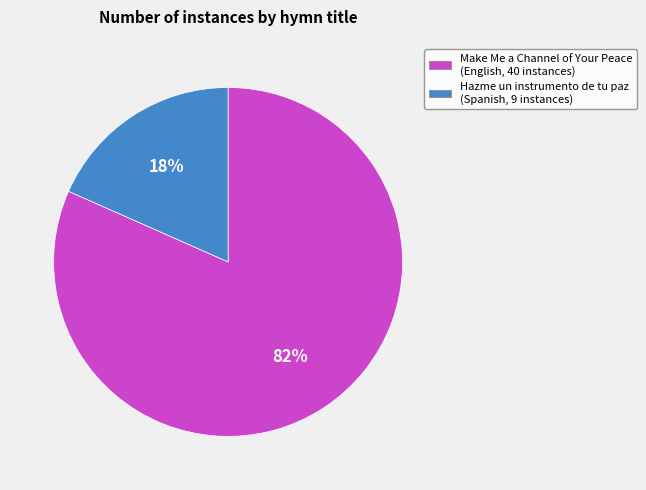

What is the smallest slice in the pie chart?

Hazme un instrumento de tu paz